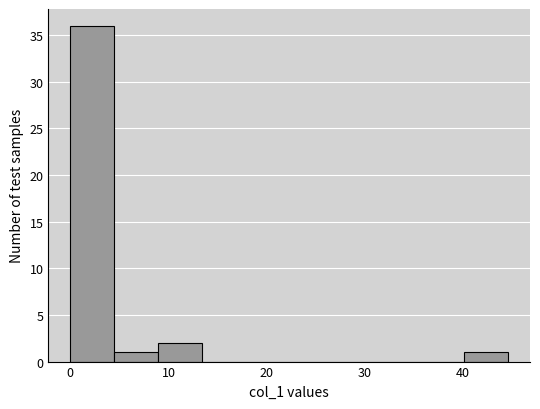

Reading left to right, list every bar in this chart as the range it spans on the x-axis followed by its height. Neither the bar edges nor the heights are printed on the chart, so give them approximately, as read against the axes.

0 to 4: 36
4 to 9: 1
9 to 13: 2
13 to 18: 0
18 to 22: 0
22 to 27: 0
27 to 31: 0
31 to 36: 0
36 to 40: 0
40 to 45: 1